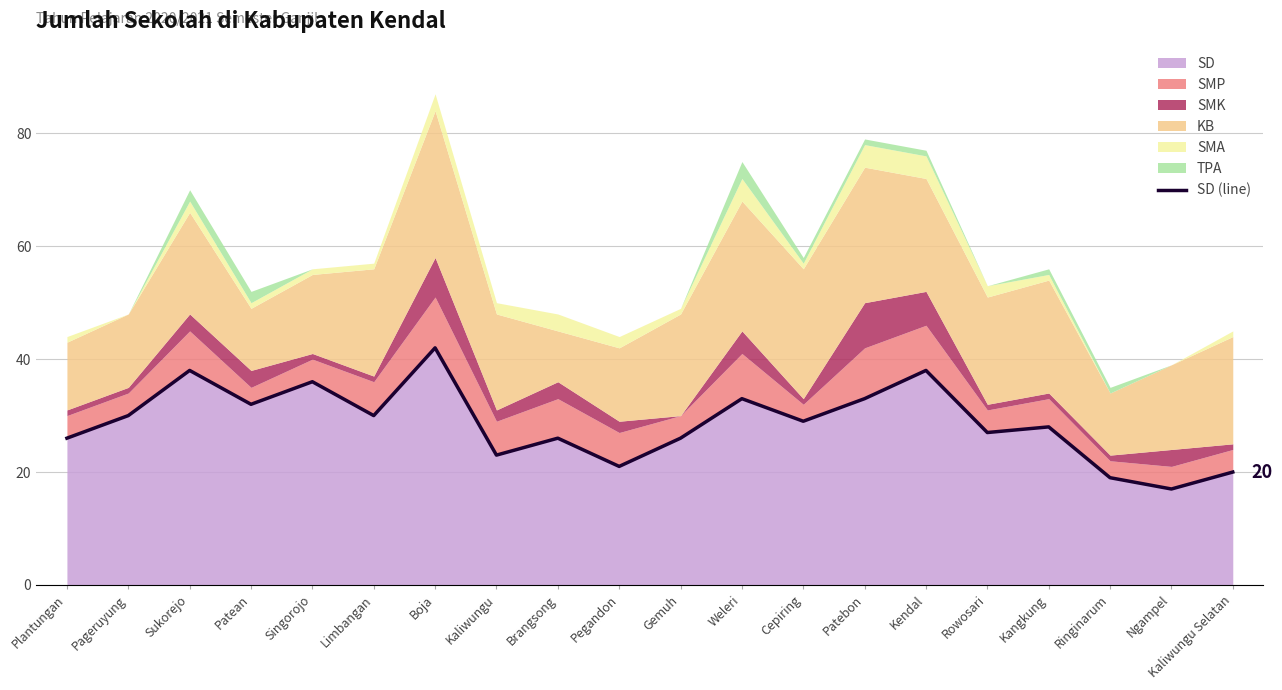

What is the label of the 7th point from the right?

Patebon